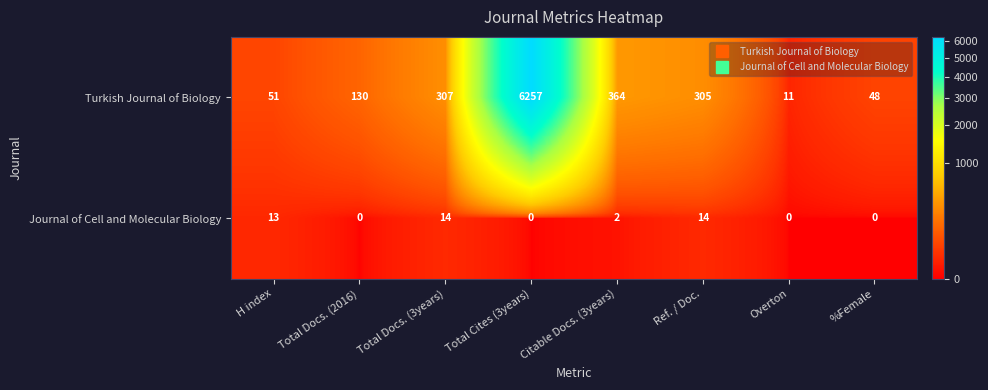

What is the maximum value shown in the chart?

6257